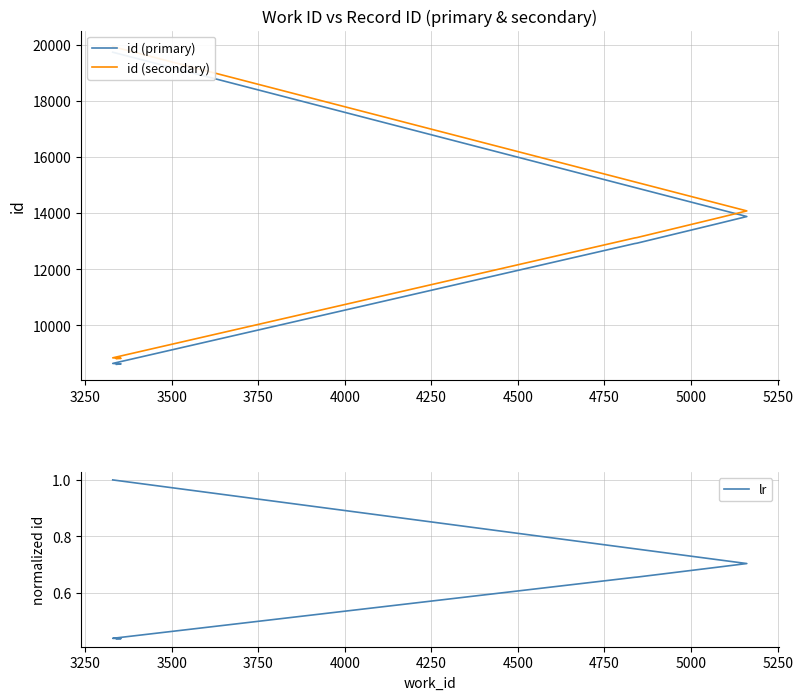

True or false: lr and id (primary) cross at least once.

False